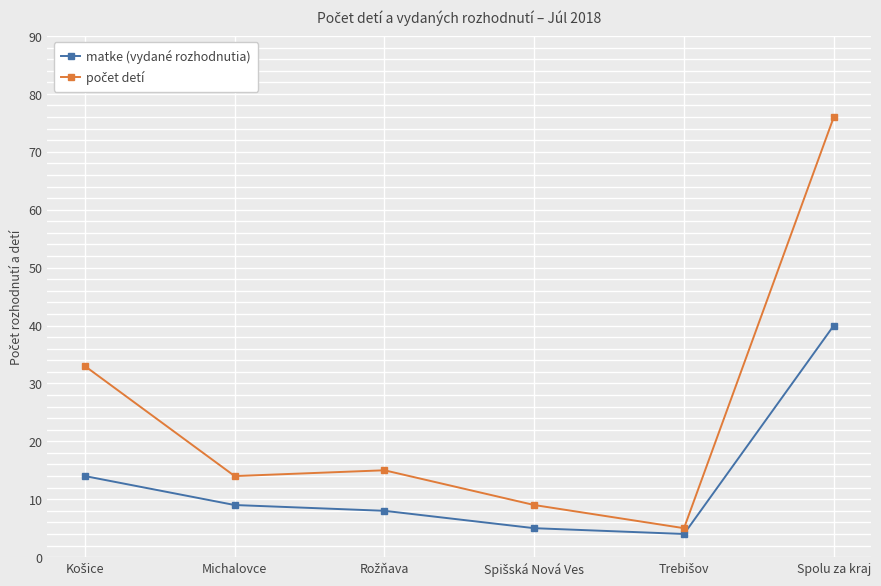

What is the smallest value displayed?

4